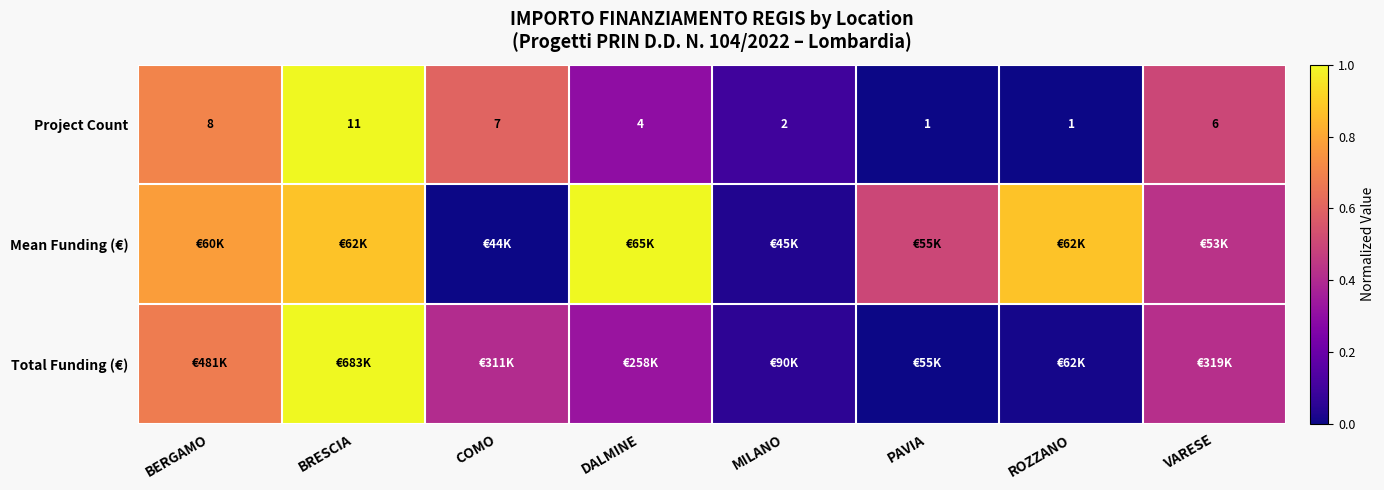

At how many categories does at least one series exceed 0?

8